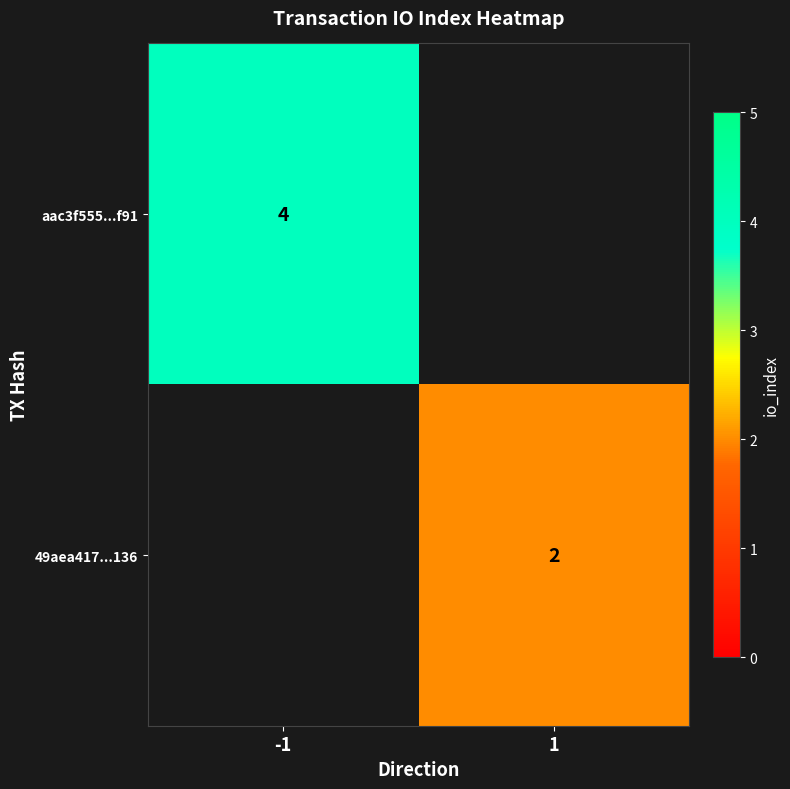

What is the smallest value displayed?

2.0